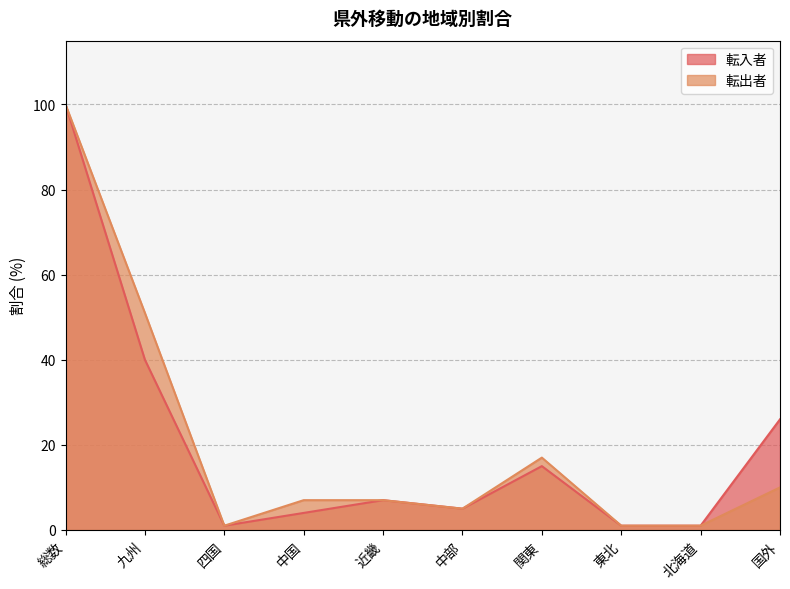

What is the total value across all series at 中国?

11